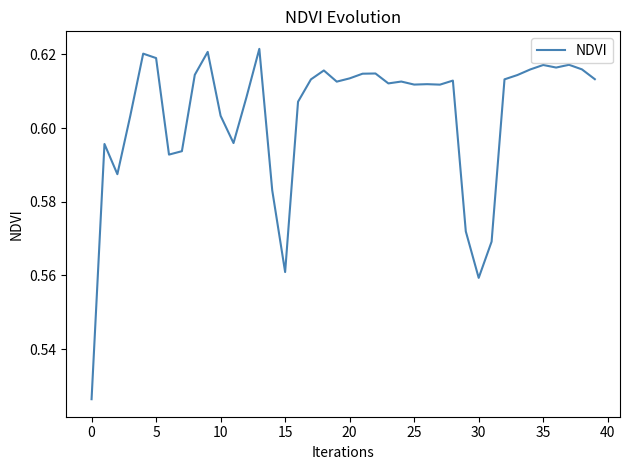

Is this an area chart (filled region under the line)?

No